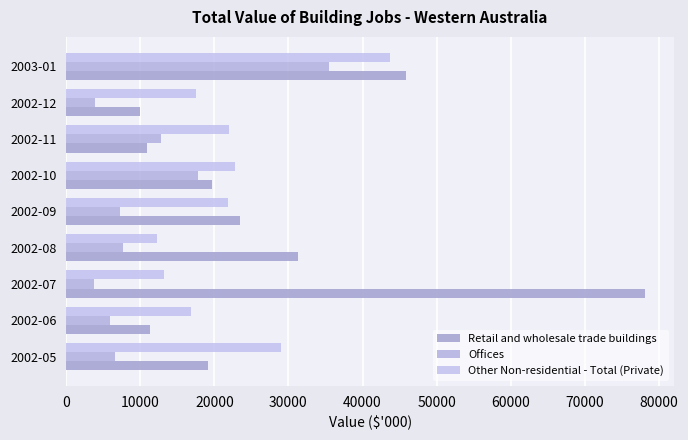

What is the maximum value for Other Non-residential - Total (Private)?

43673